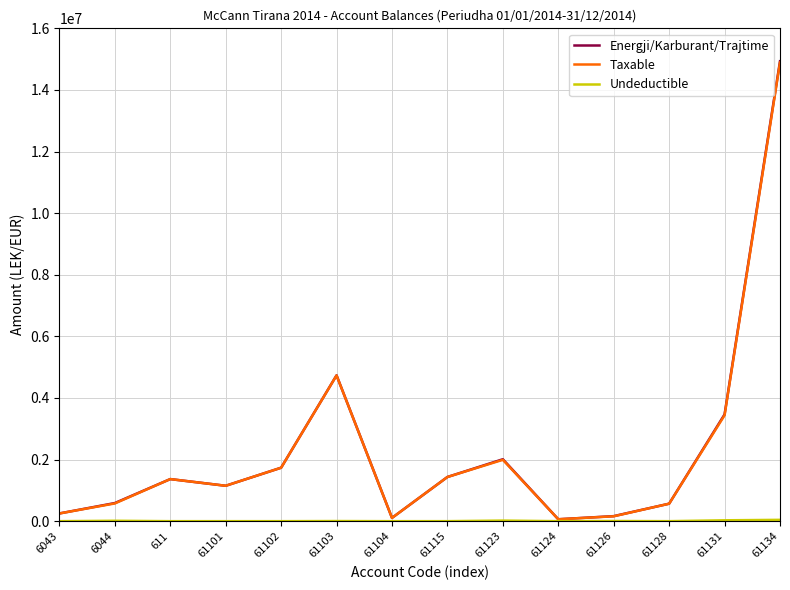

What is the maximum value shown in the chart?

14931158.8